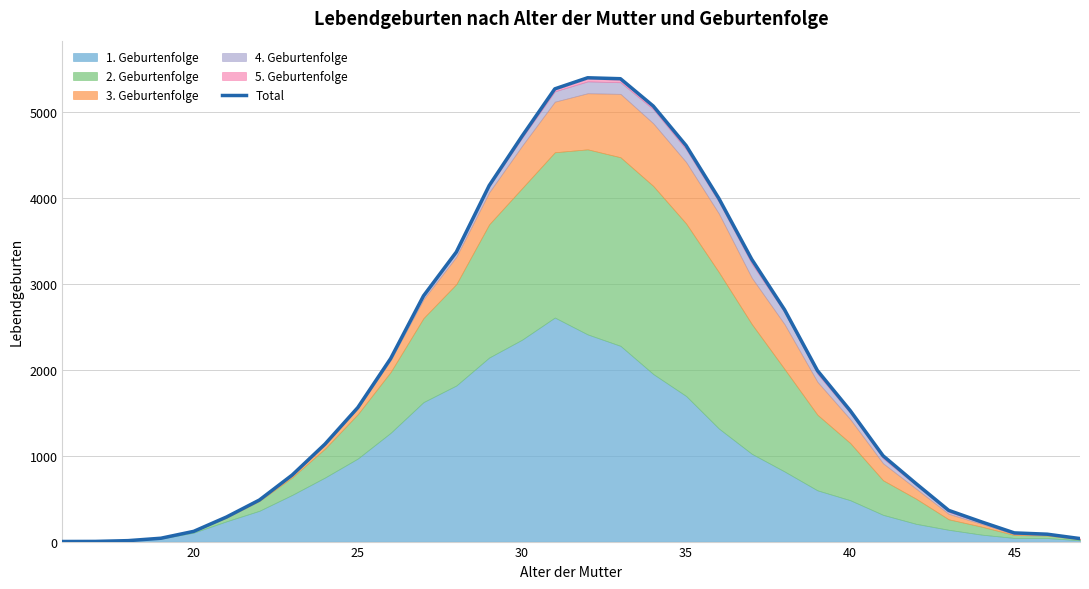

The value of Total at 35 is 4605. True or false?

True